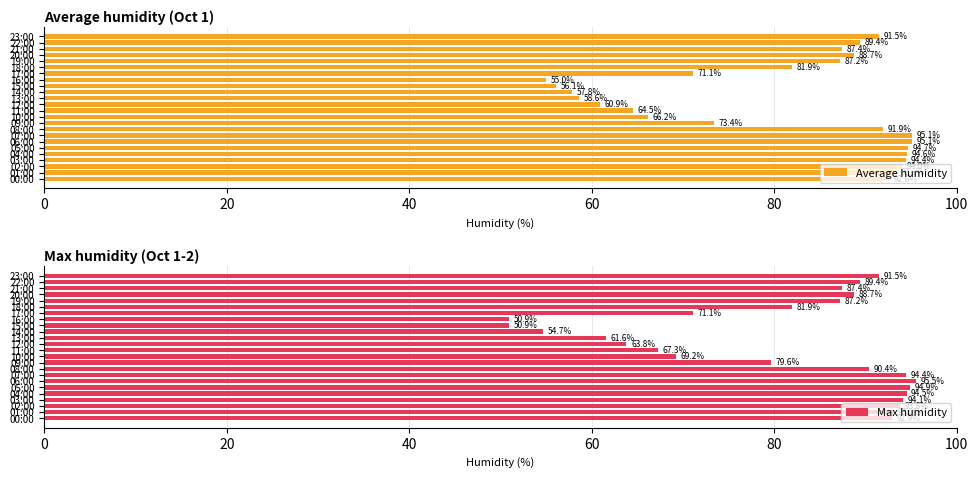

Rank the series by their average value, from lowest to highest.

Average humidity, Max humidity